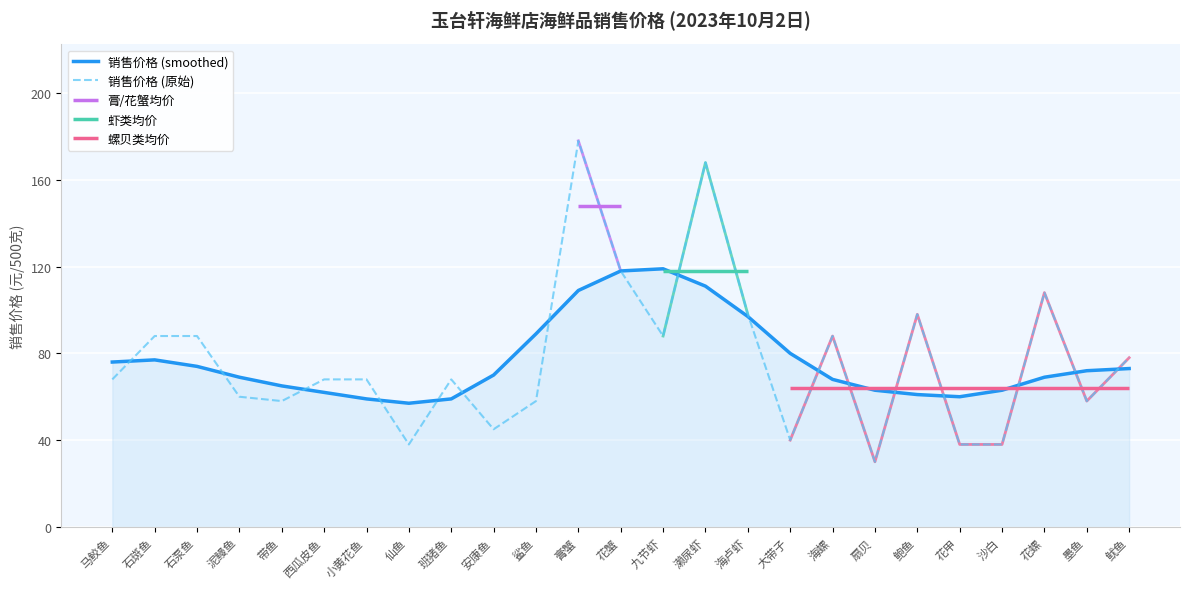

Reading left to right, transcribe all the data shown in this chart.

销售价格 (smoothed): 76	77	74	69	65	62	59	57	59	70	89	109	118	119	111	97	80	68	63	61	60	63	69	72	73
销售价格 (原始): 68	88	88	60	58	68	68	38	68	45	58	178	118	88	168	98	40	88	30	98	38	38	108	58	78